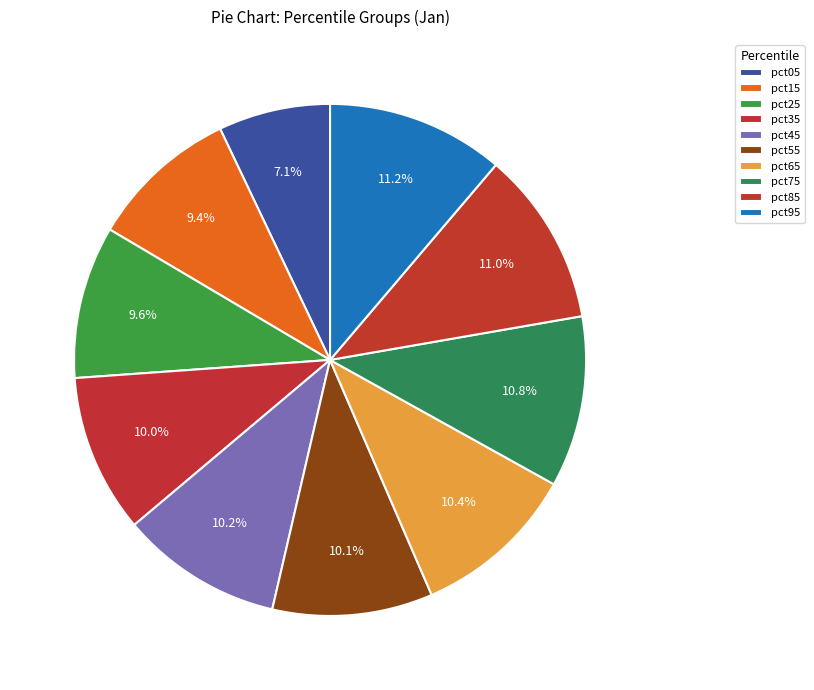

The pct45 slice represents 25% of the pie. True or false?

False